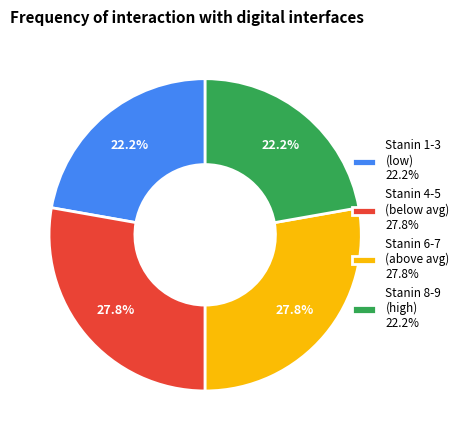

Combined, what portion of the pie is Stanin 1-3 (low) 22.2% and Stanin 6-7 (above avg) 27.8%?

50.0%